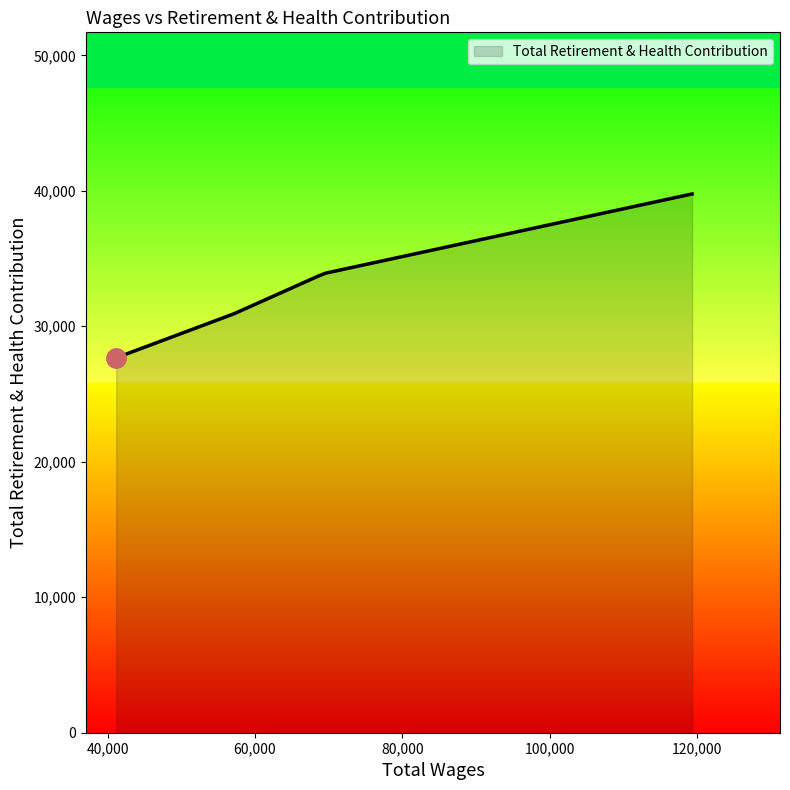

What is the greatest value displayed?

39768